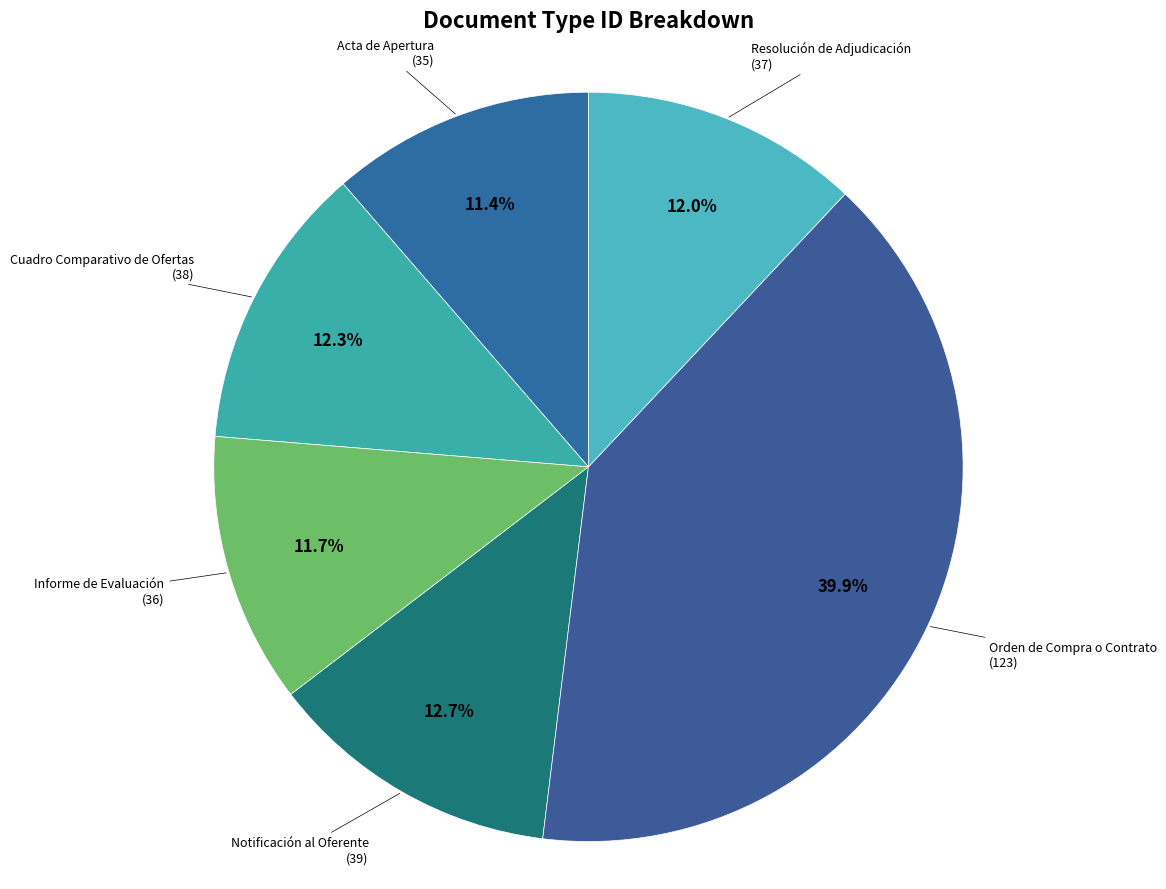

How many segments does this pie chart have?

6